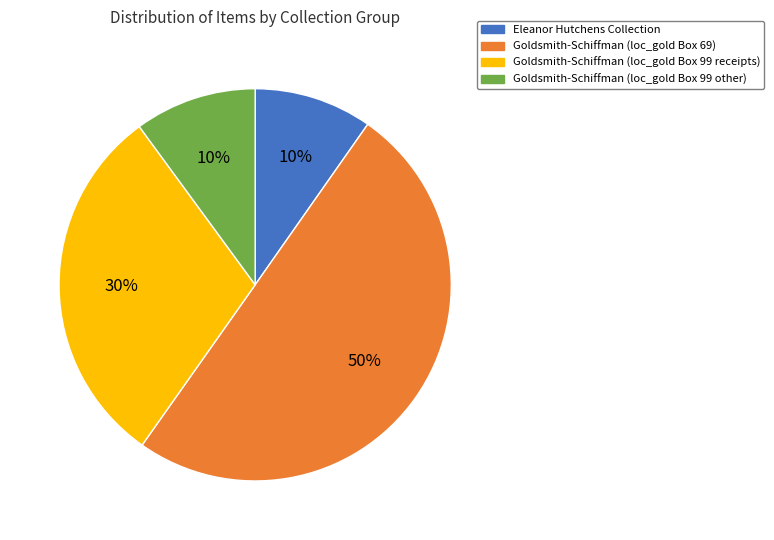

To the nearest percent, what portion does Goldsmith-Schiffman (loc_gold Box 99 other) represent?

10%